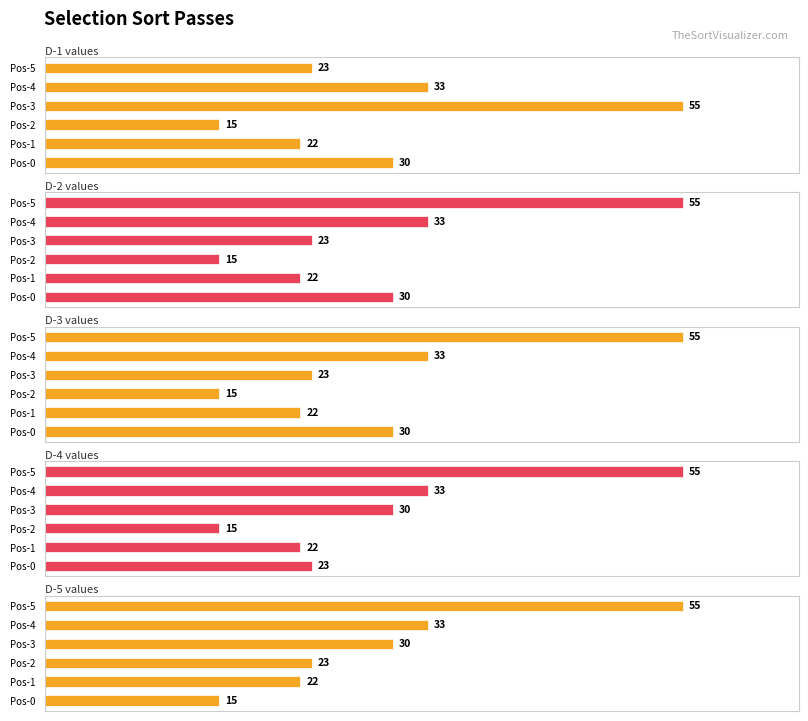

What is the value of the D-1 bar at the 5th from the left?

33